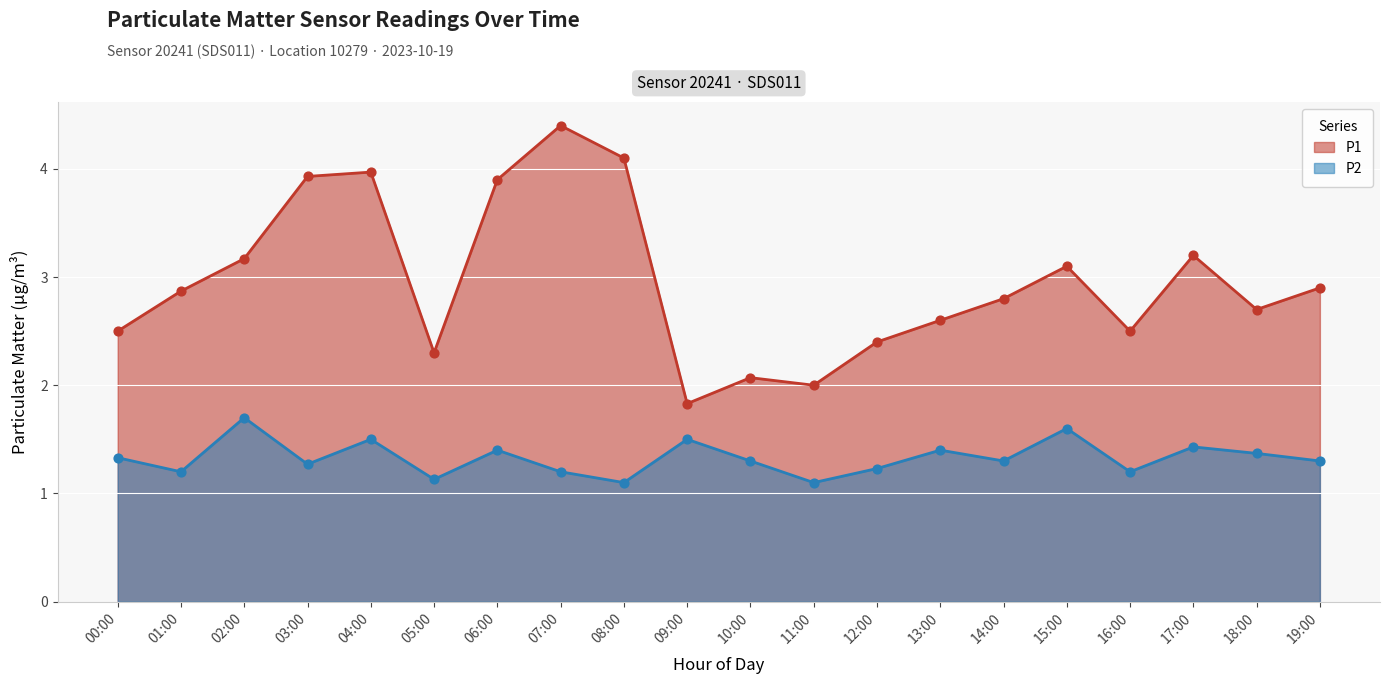

What are all the series names shown in the legend?

P1, P2